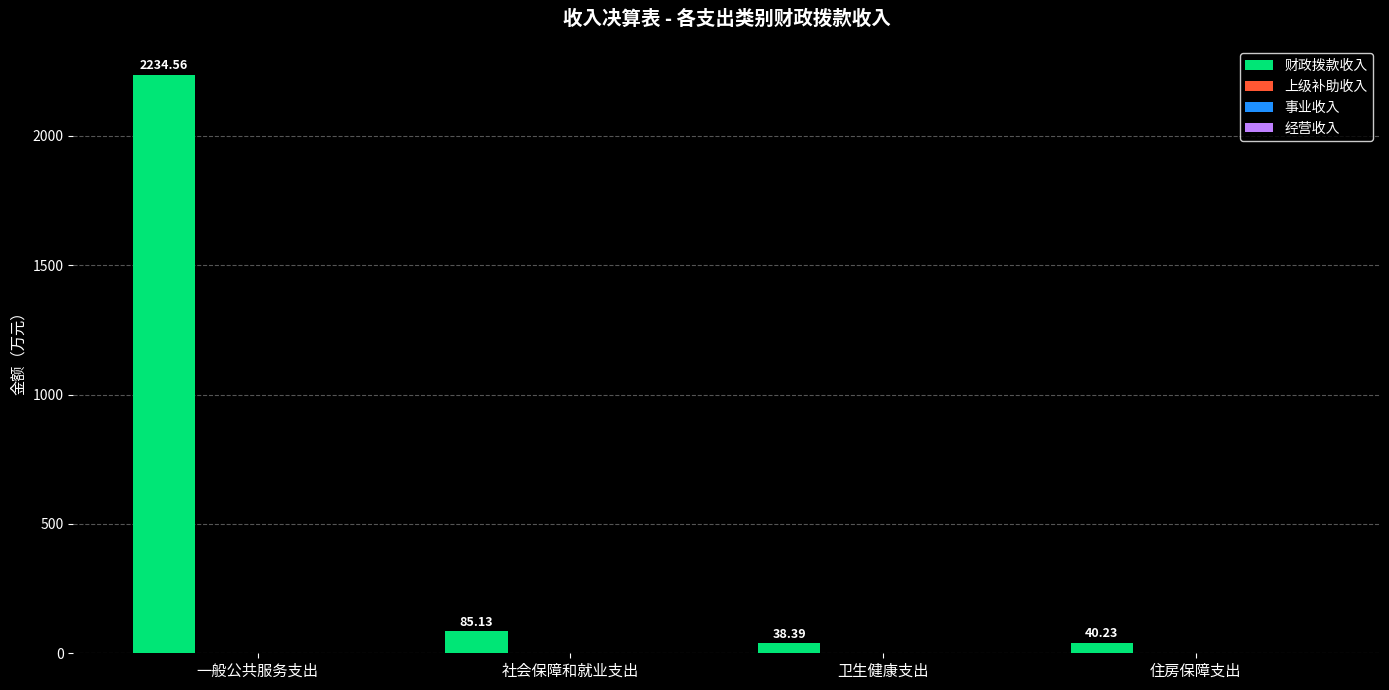

What is the difference between the maximum and minimum values?

2196.2